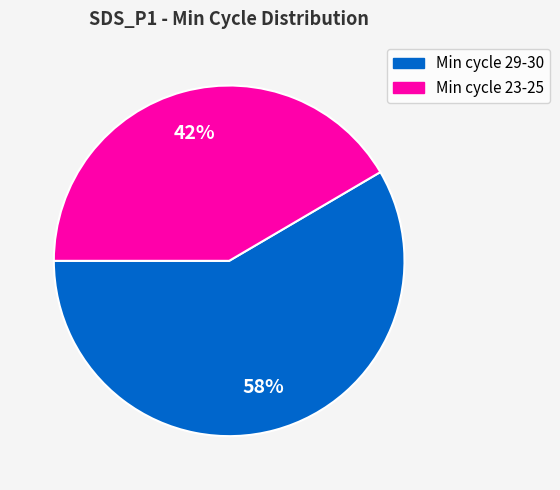

To the nearest percent, what is the average slice percentage?

50%